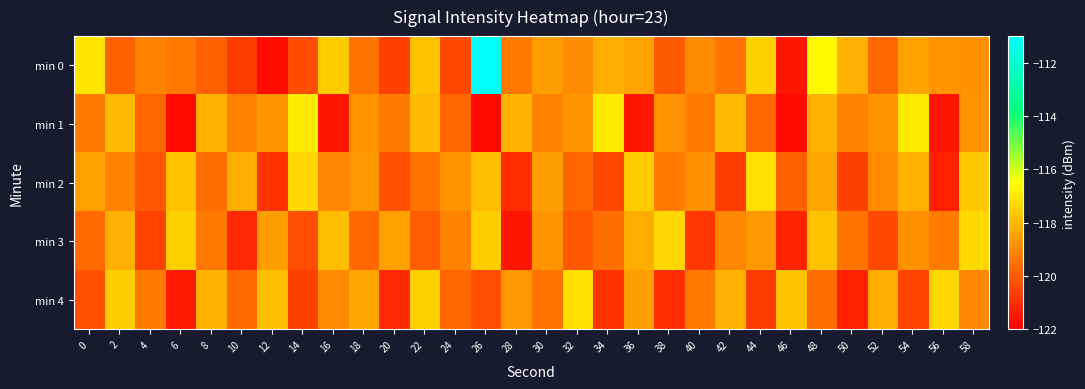

What is the maximum value shown in the chart?

-111.1